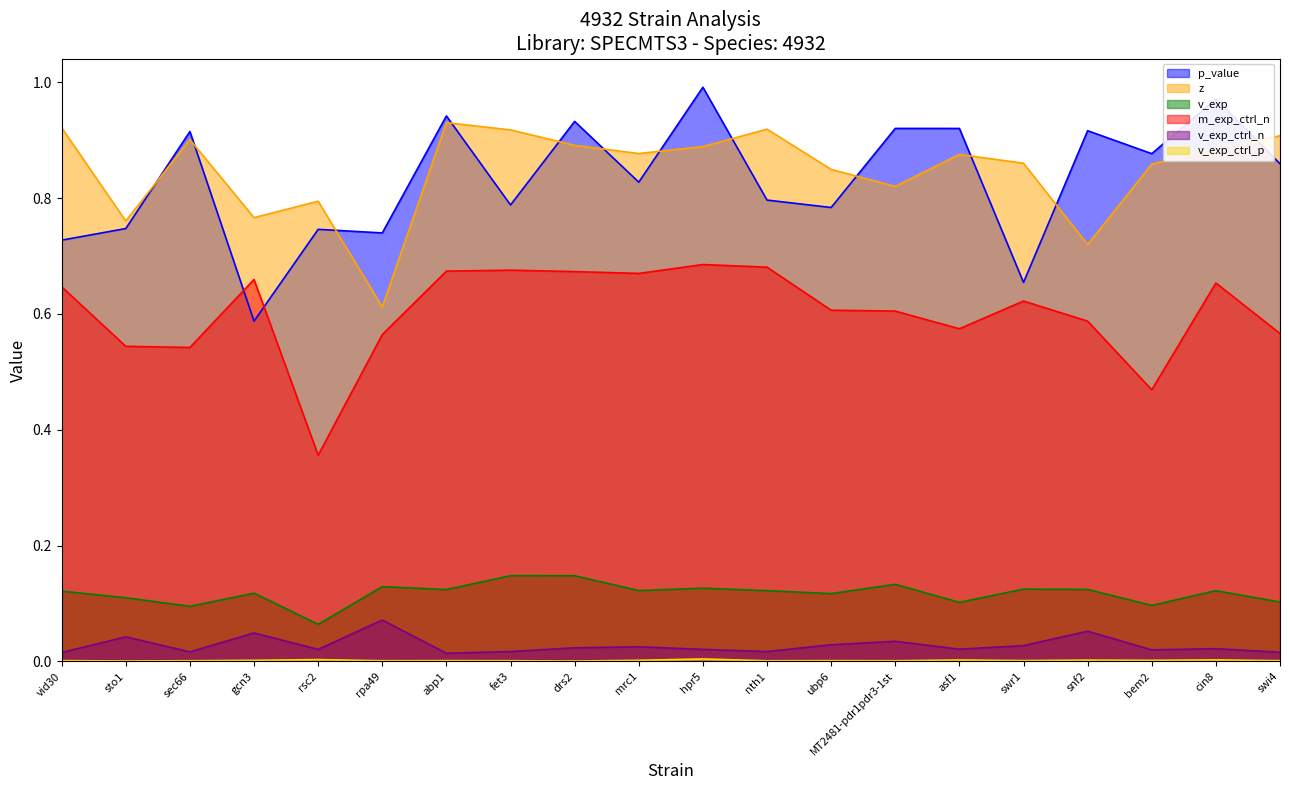

Is the value of v_exp at swr1 greater than the value of v_exp_ctrl_p at gcn3?

Yes